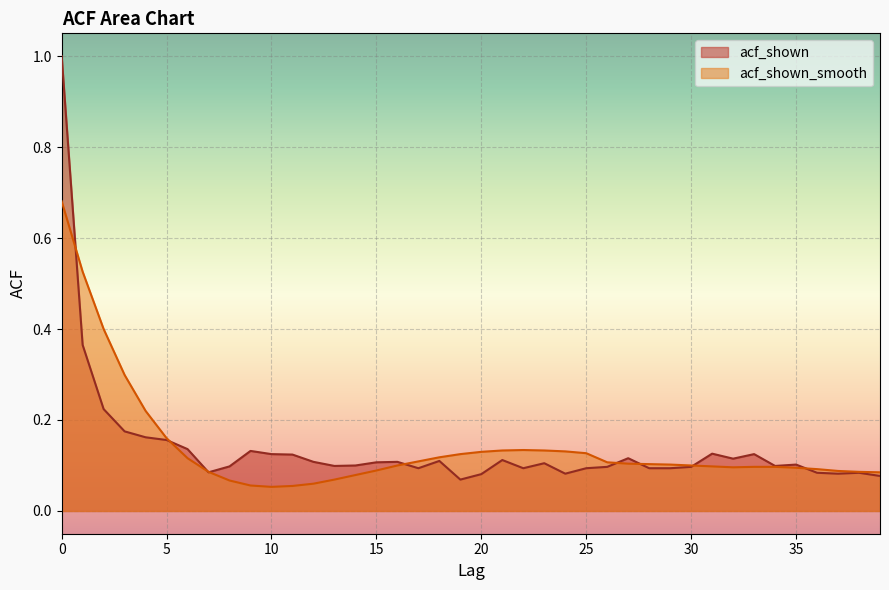

Where is the first local minimum for acf_shown_smooth?

10